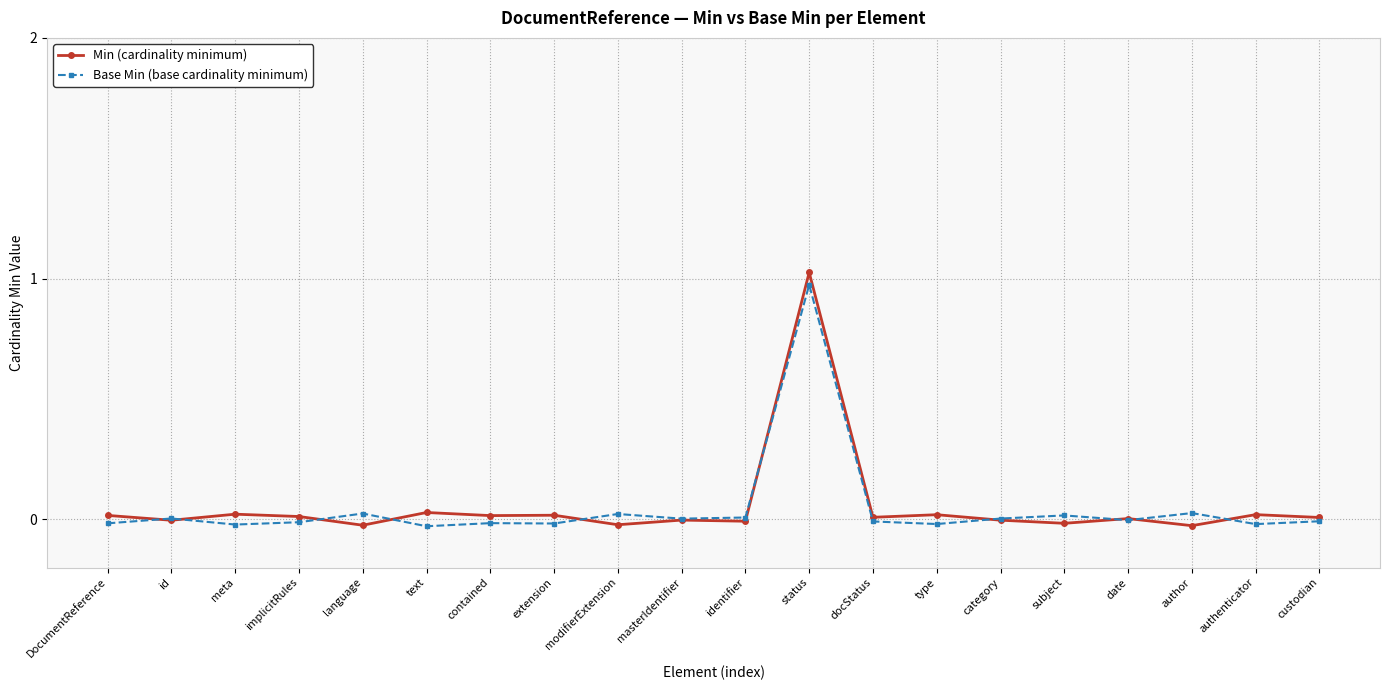

What is the label of the 17th point from the right?

implicitRules